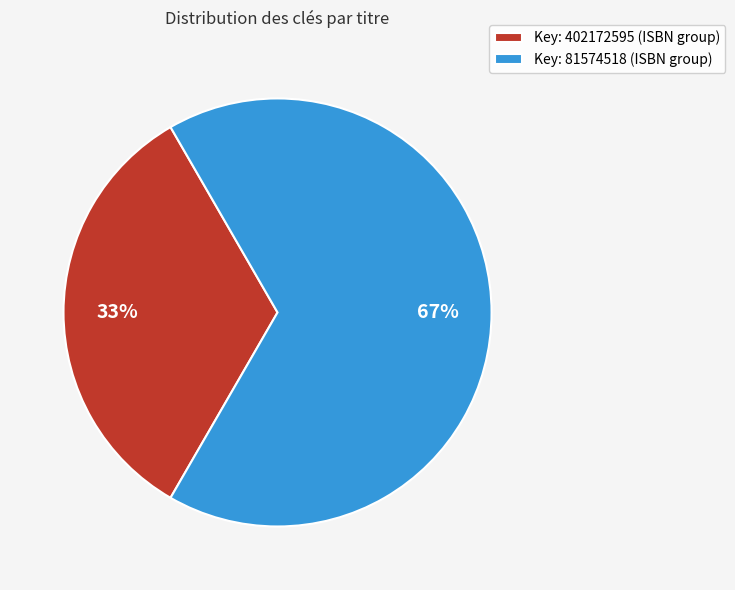

To the nearest percent, what portion does Key: 402172595 (ISBN group) represent?

33%